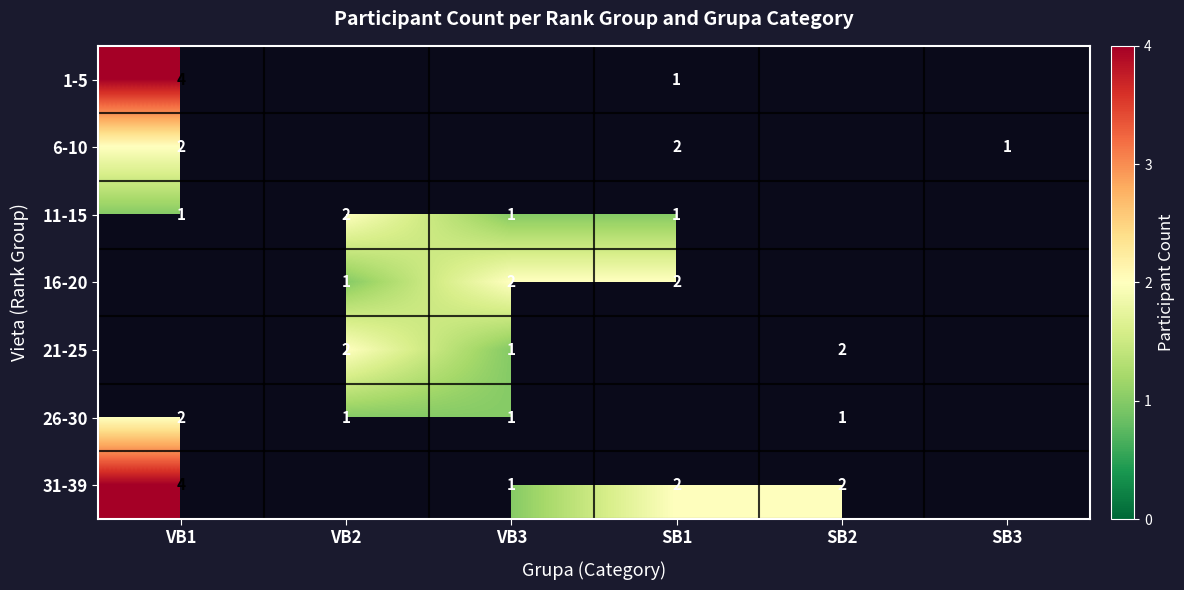

How many distinct data groups are displayed?

7